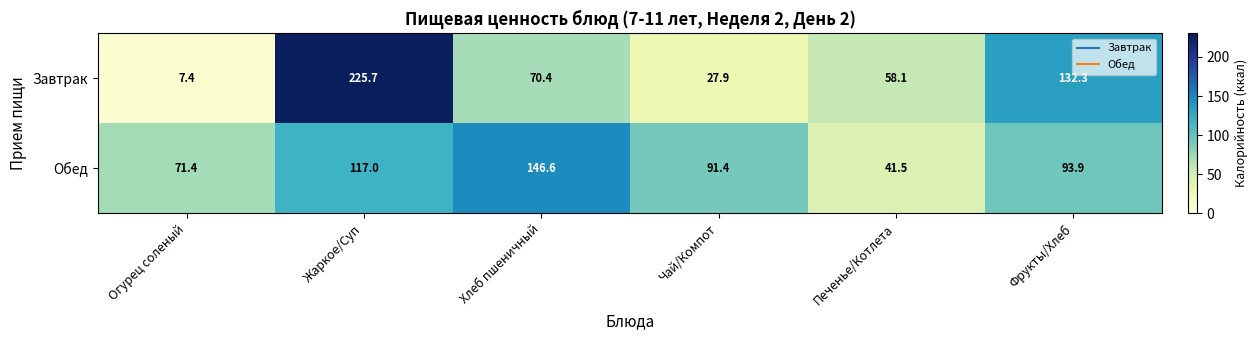

What is the difference between the second highest and second lowest values in the Завтрак series?

104.4